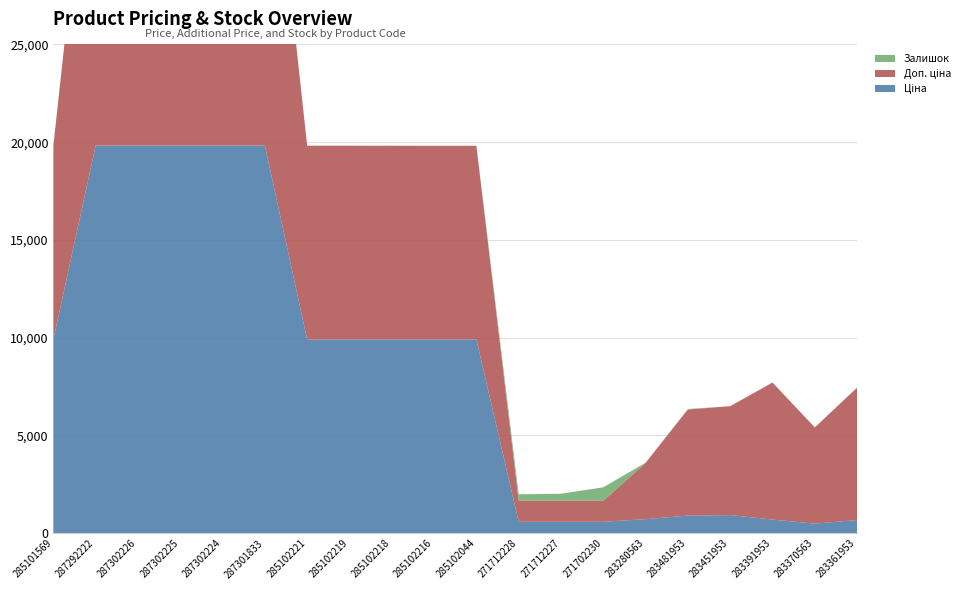

Reading left to right, transcribe all the data shown in this chart.

Ціна: 285101569=9908.5	287292222=19831.1	287302226=19831.1	287302225=19831.1	287302224=19831.1	287301833=19831.1	285102221=9908.5	285102219=9908.5	285102218=9908.5	285102216=9908.5	285102044=9908.5	271712228=586.0	271712227=586.0	271702230=586.0	283280563=719.6	283481953=904.3	283451953=928.3	283391953=700.4	283370563=491.7	283361953=676.4
Доп. ціна: 285101569=9908.5	287292222=19831.1	287302226=19831.1	287302225=19831.1	287302224=19831.1	287301833=19831.1	285102221=9908.5	285102219=9908.5	285102218=9908.5	285102216=9908.5	285102044=9908.5	271712228=1074.5	271712227=1074.5	271702230=1074.5	283280563=2878.5	283481953=5425.9	283451953=5569.9	283391953=7004.3	283370563=4917.4	283361953=6764.4
Залишок: 285101569=0.0	287292222=4.0	287302226=1.0	287302225=5.0	287302224=3.0	287301833=0.0	285102221=8.0	285102219=7.0	285102218=3.0	285102216=0.0	285102044=1.0	271712228=333.0	271712227=359.0	271702230=690.0	283280563=11.0	283481953=24.0	283451953=2.0	283391953=8.0	283370563=8.0	283361953=19.0